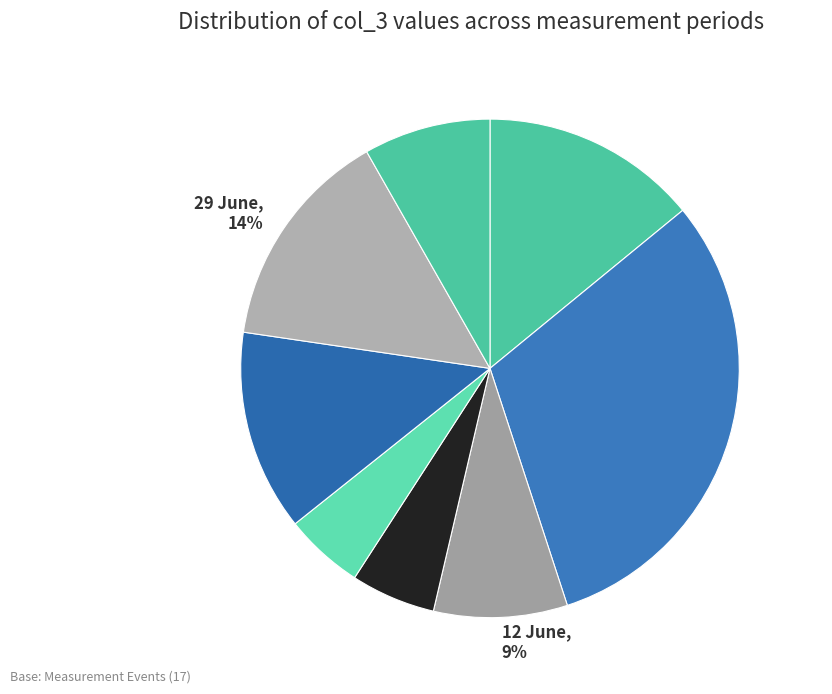

To the nearest percent, what percentage of the pie is 20 June, 5%?

5%